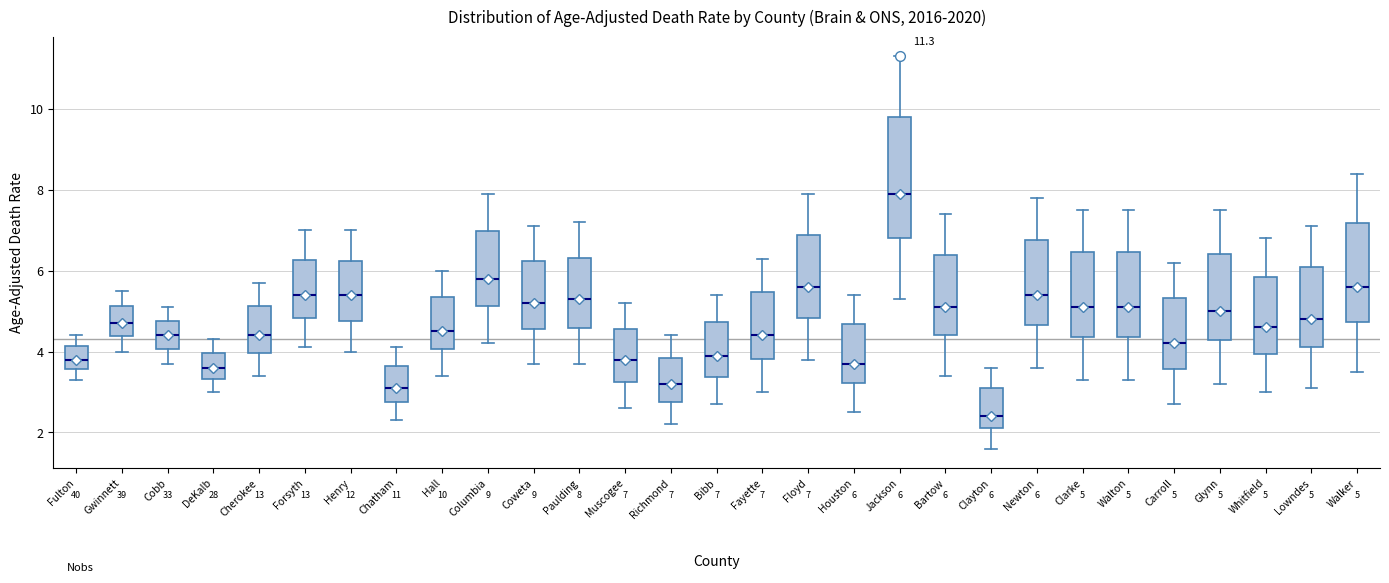

Comparing the boxes themselves (not the whiskers), which one is the tallest?

Jackson